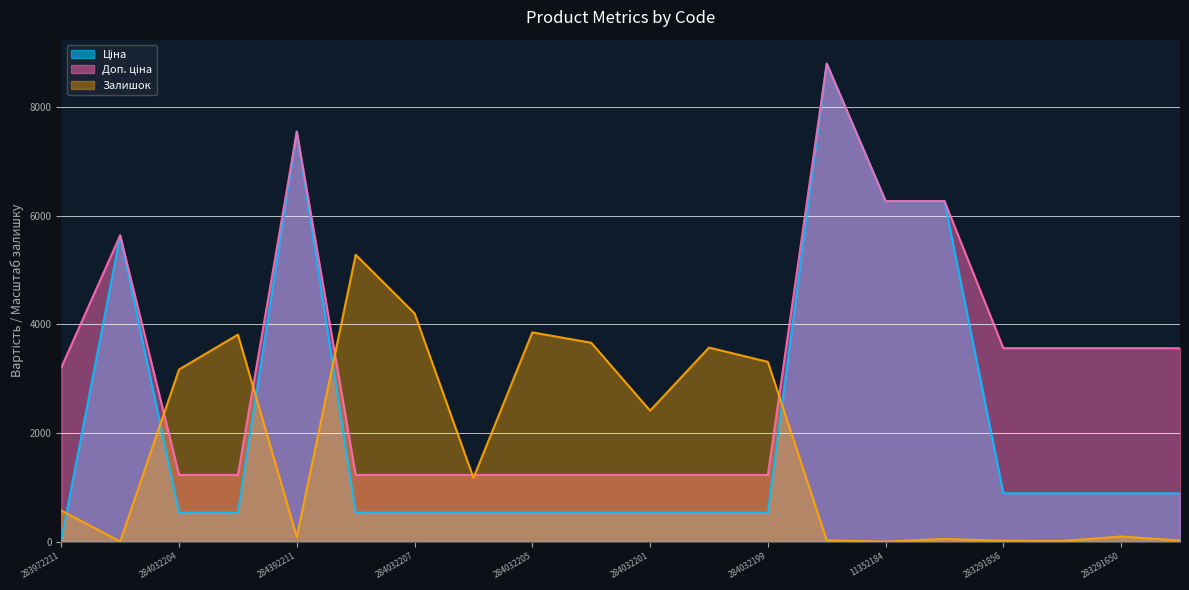

At which label is Доп. ціна closest to 5012?

10832185